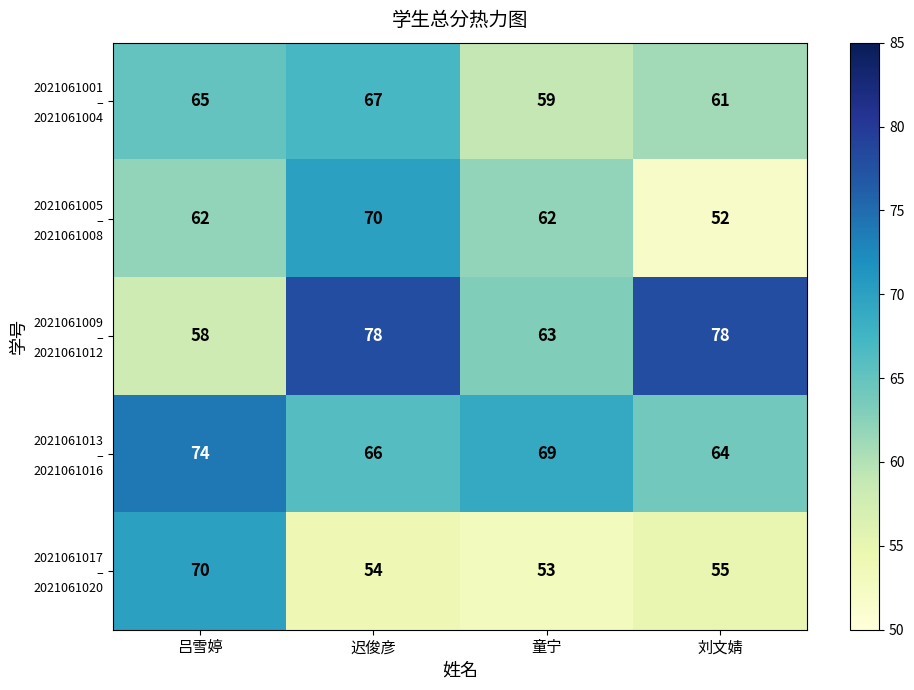

How many data points does each series have?

4